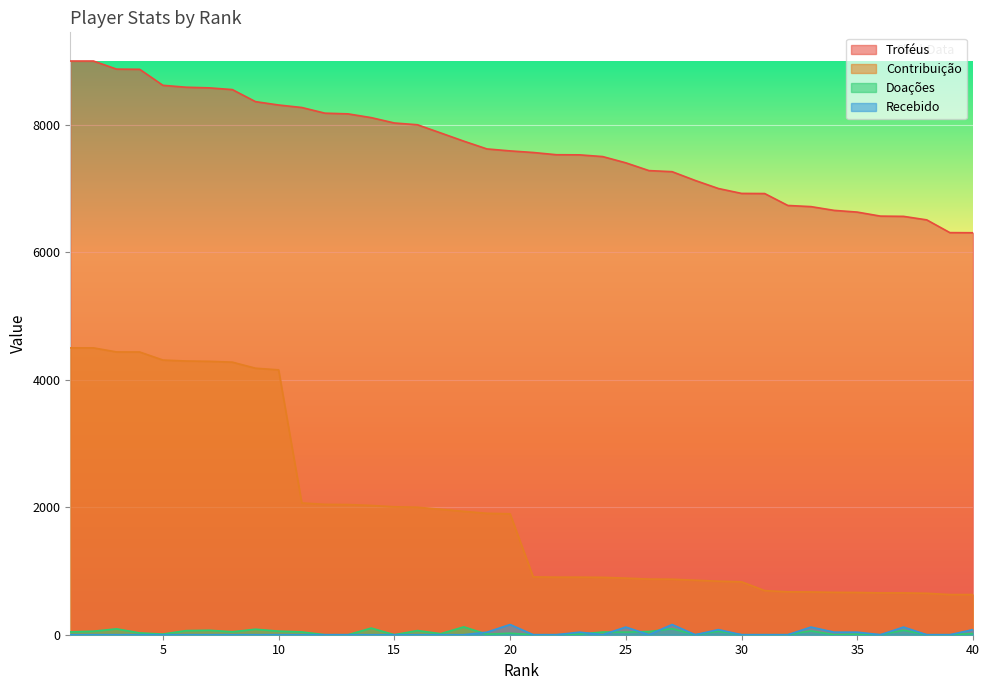

Is the value of Troféus at 30 greater than the value of Doações at 32?

Yes